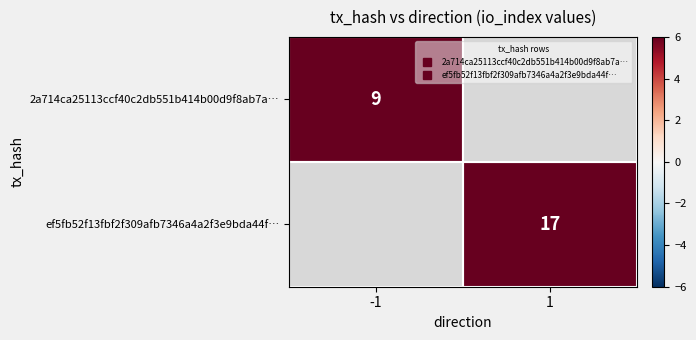

The 2a714ca25113ccf40c2db551b414b00d9f8ab7a… series shows 3.0 at -1. True or false?

False